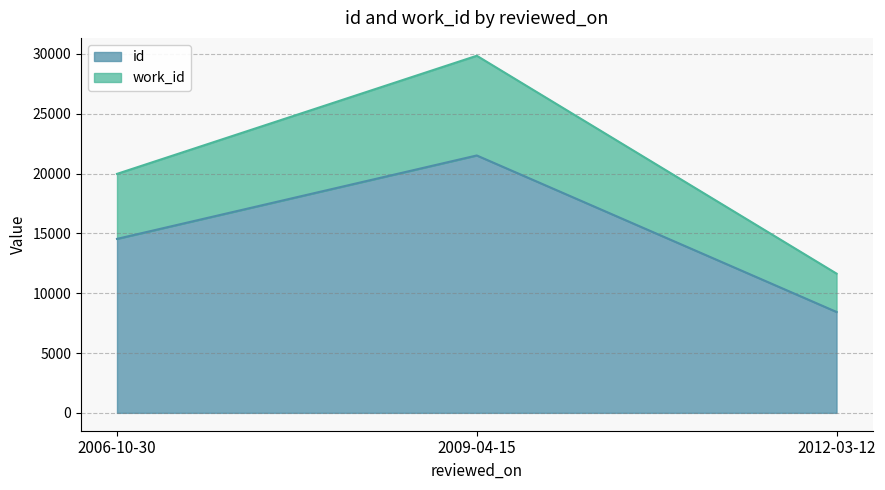

Reading right to left, list the values for the id series.

8435	21517	14544